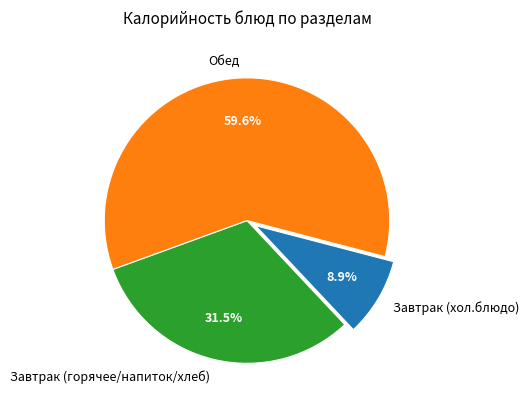

Is there any slice that represents more than half of the pie?

Yes